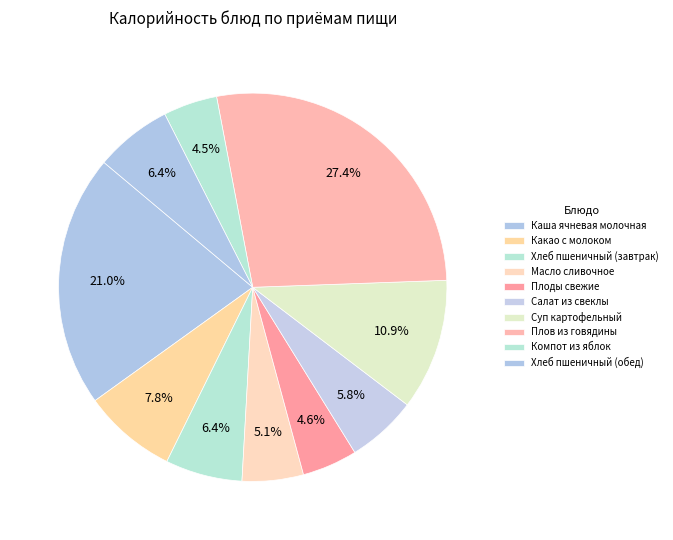

What percentage is the Салат из свеклы slice, to the nearest percent?

6%